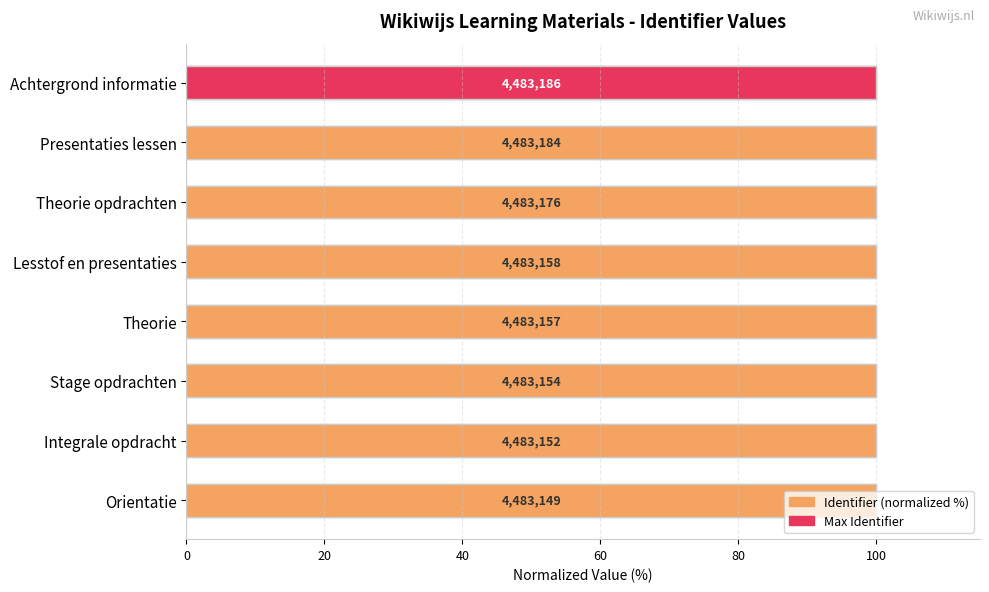

Does the chart contain stacked bars?

No